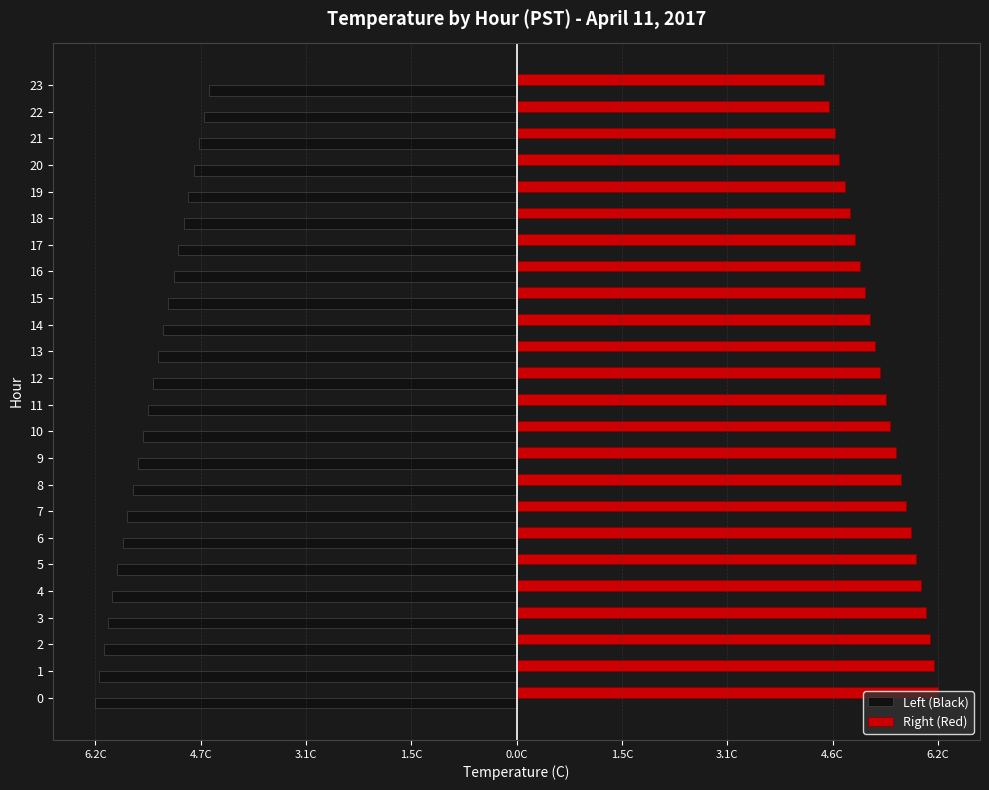

What are all the series names shown in the legend?

Left (Black), Right (Red)